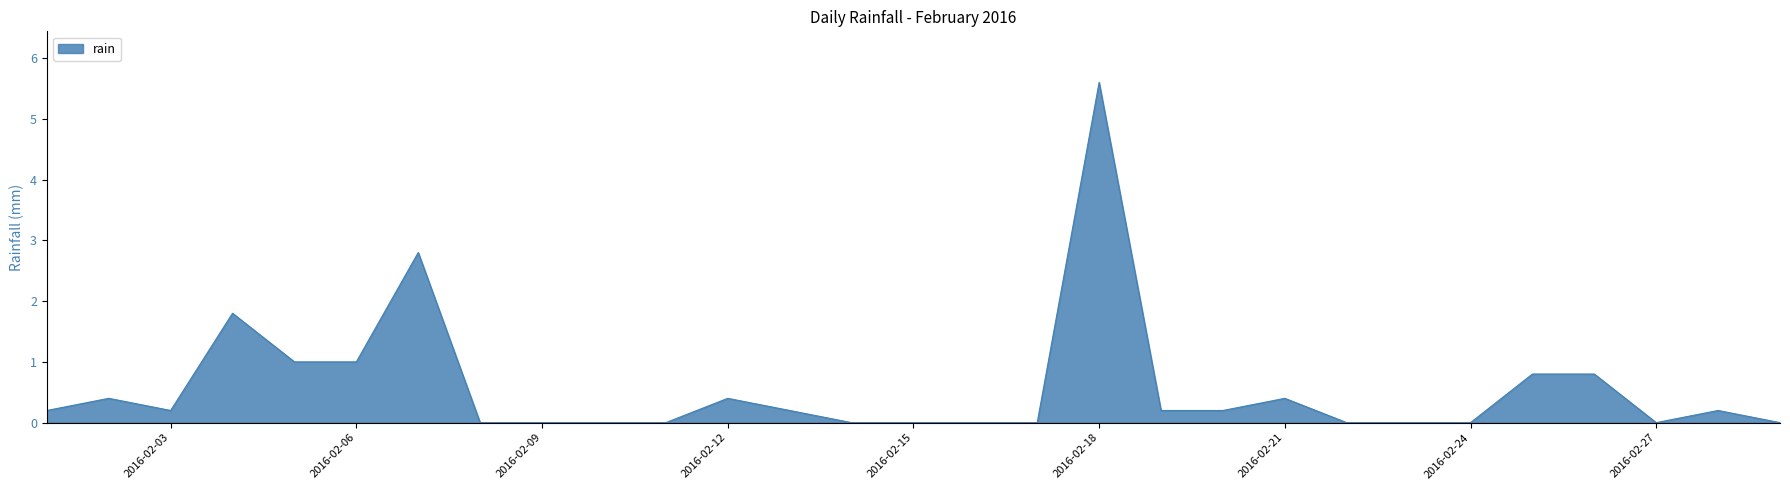

What is the greatest value displayed?

5.6